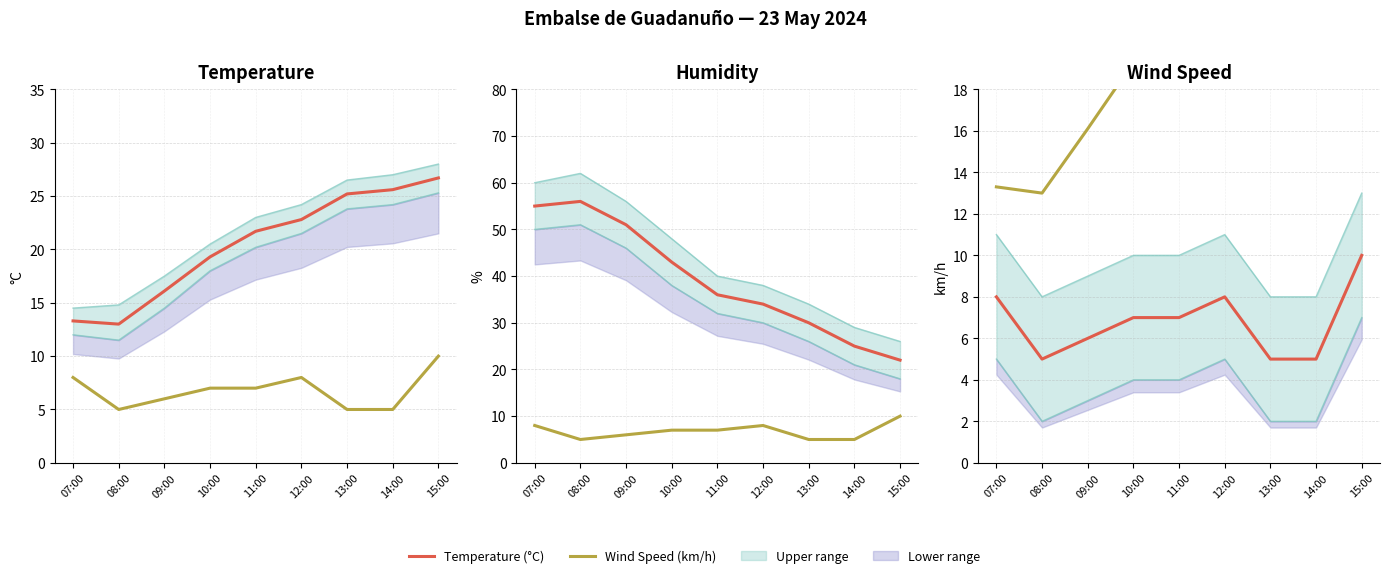

What is the label of the 8th point from the right?

08:00